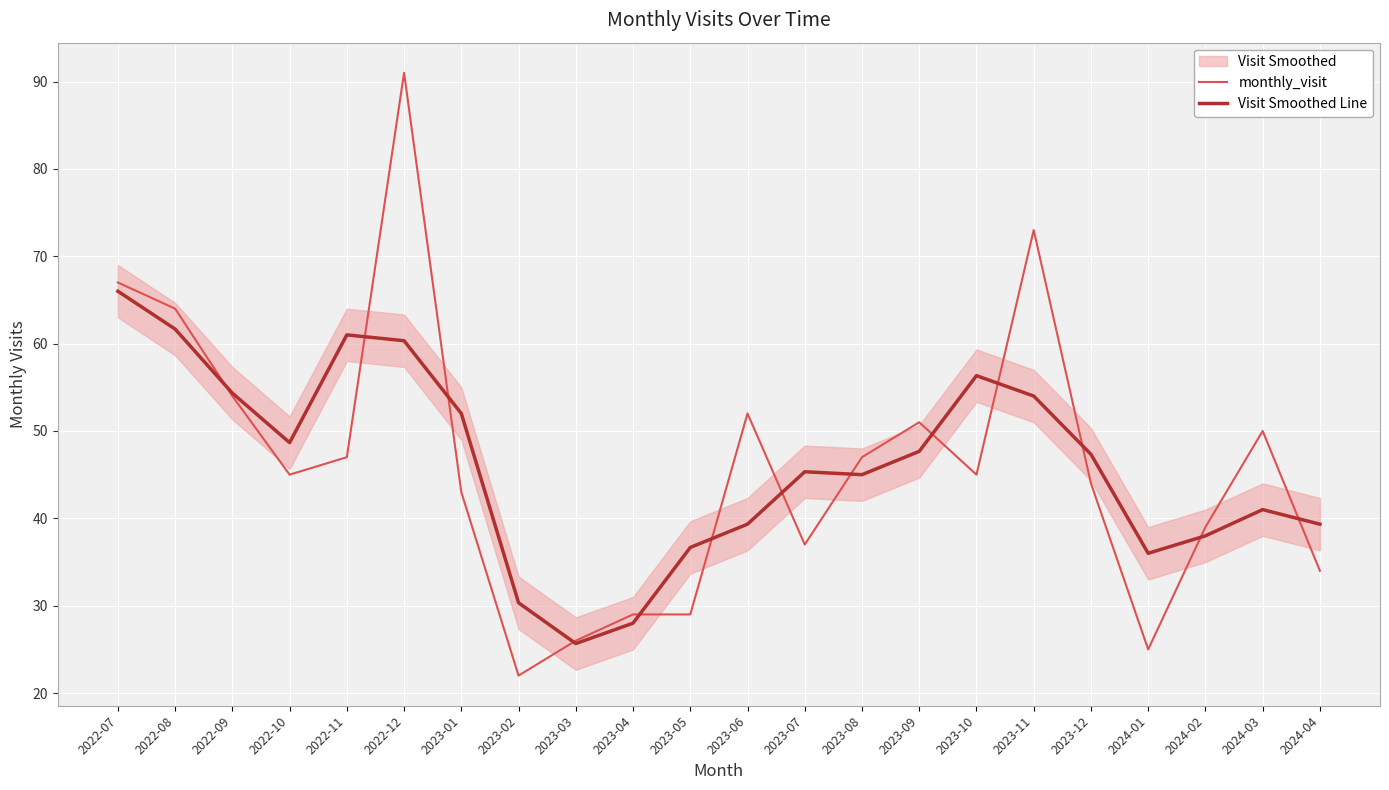

Reading left to right, transcribe all the data shown in this chart.

monthly_visit: 67.0	64.0	54.0	45.0	47.0	91.0	43.0	22.0	26.0	29.0	29.0	52.0	37.0	47.0	51.0	45.0	73.0	44.0	25.0	39.0	50.0	34.0
Visit Smoothed Line: 66.0	61.7	54.3	48.7	61.0	60.3	52.0	30.3	25.7	28.0	36.7	39.3	45.3	45.0	47.7	56.3	54.0	47.3	36.0	38.0	41.0	39.3